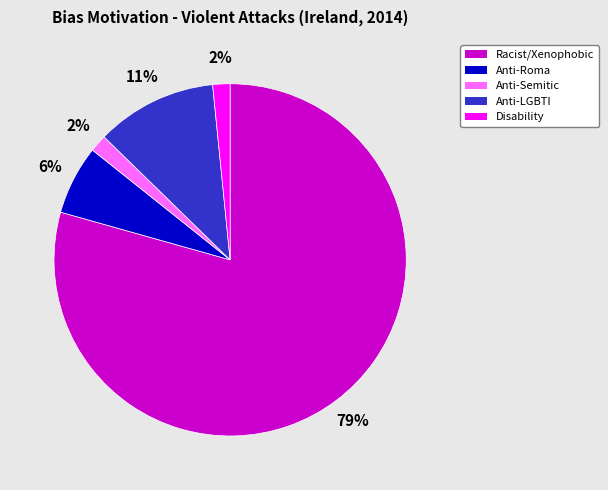

Is the sum of Disability and Anti-Roma greater than half?

No